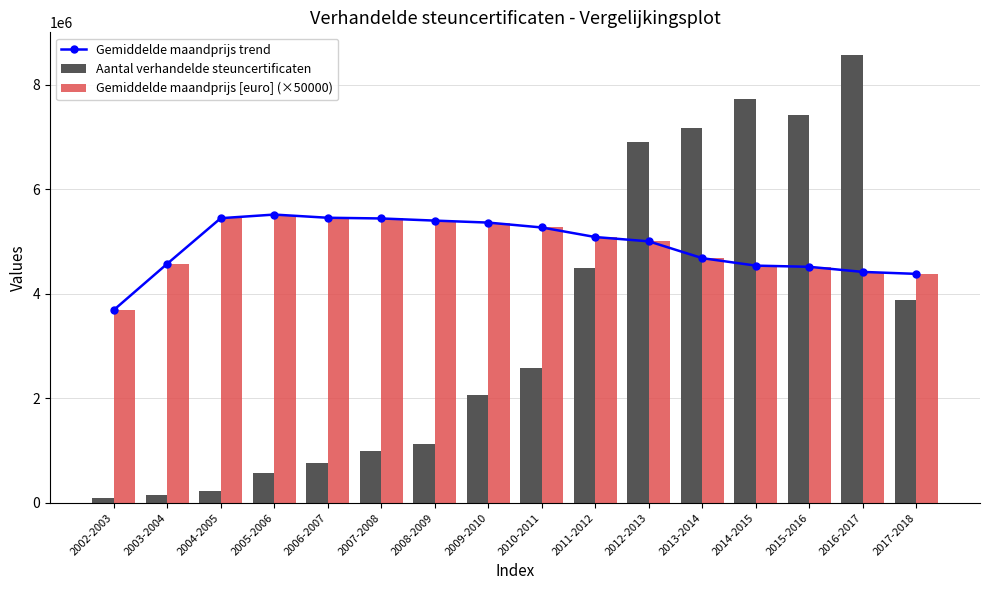

The value of Gemiddelde maandprijs trend at 2014-2015 is 6511291.6. True or false?

False